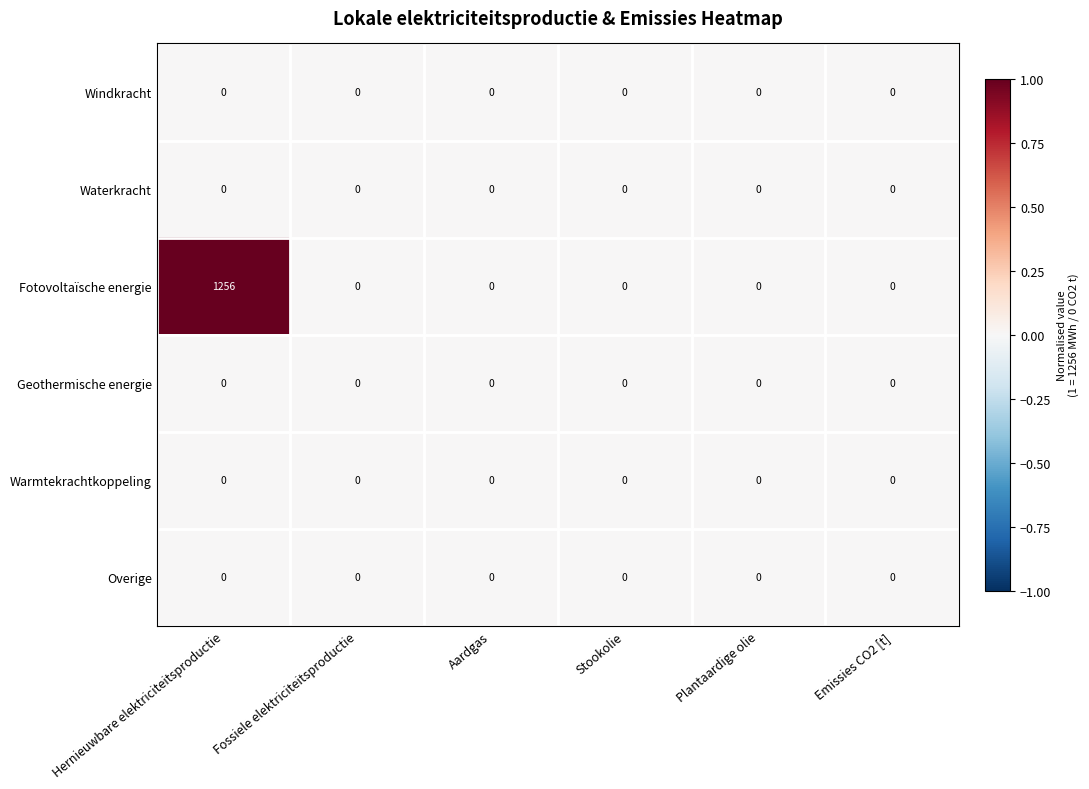

At which category is the sum across all series the highest?

Hernieuwbare elektriciteitsproductie